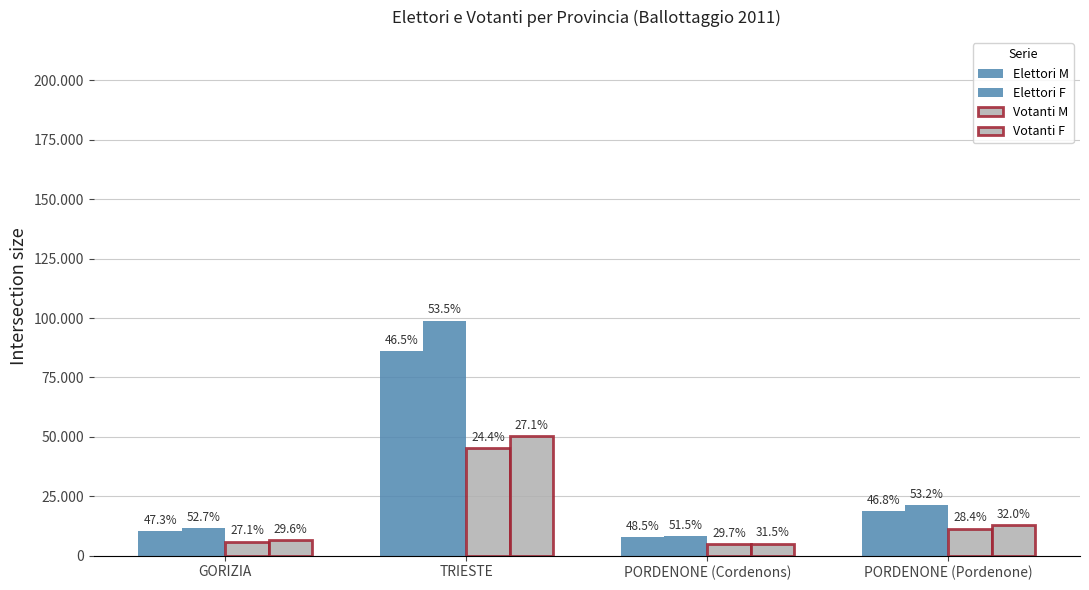

Does the chart contain stacked bars?

No